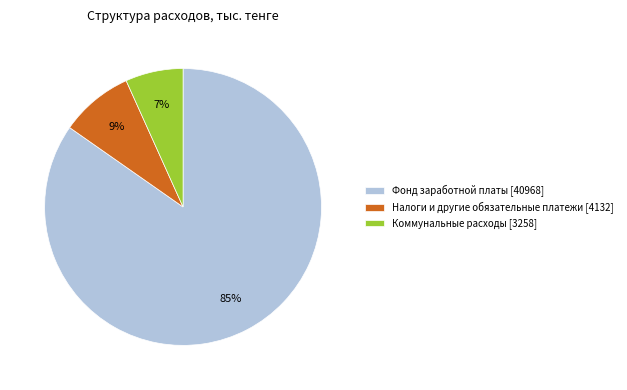

Is the sum of Коммунальные расходы [3258] and Фонд заработной платы [40968] greater than half?

Yes